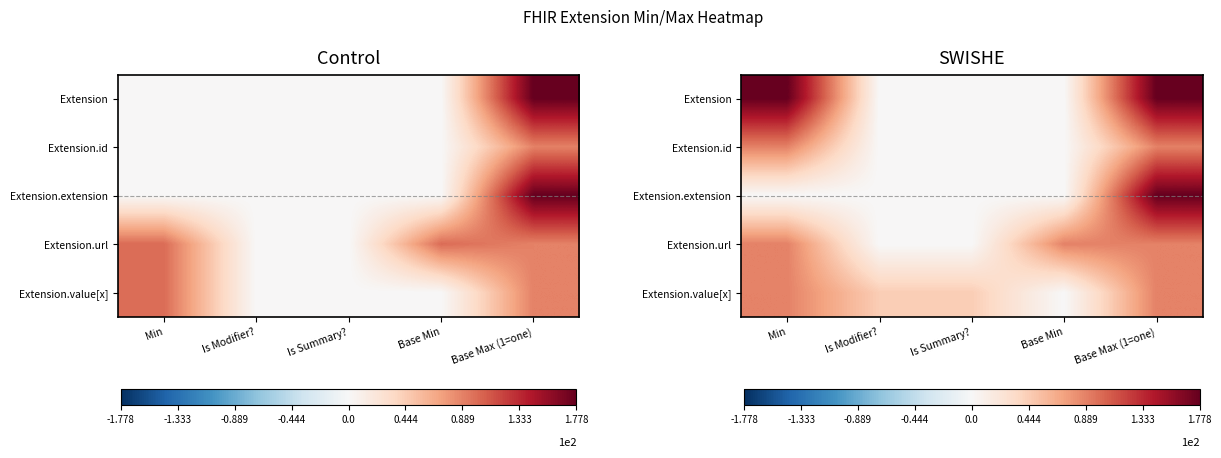

Which has a higher value, Min or Is Summary??

Min